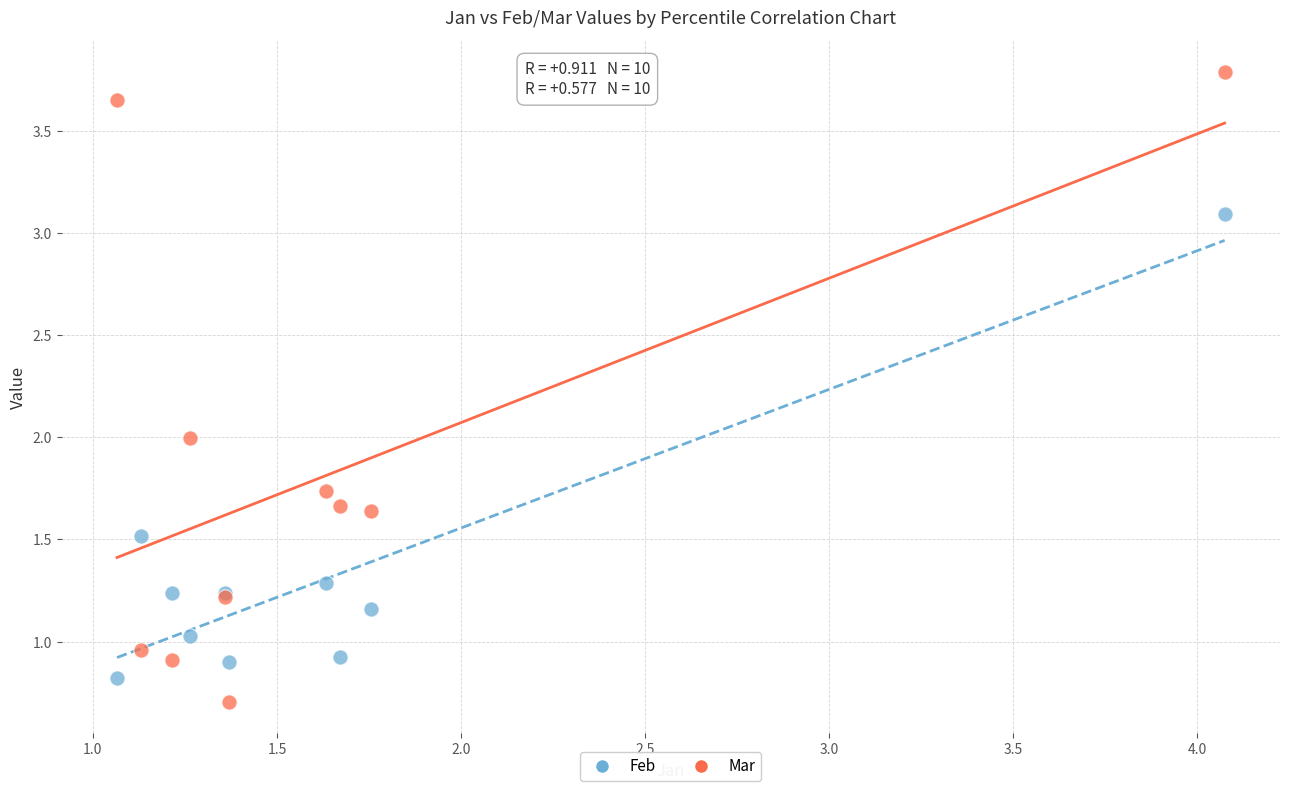

Which series reaches the maximum Y coordinate?

Mar